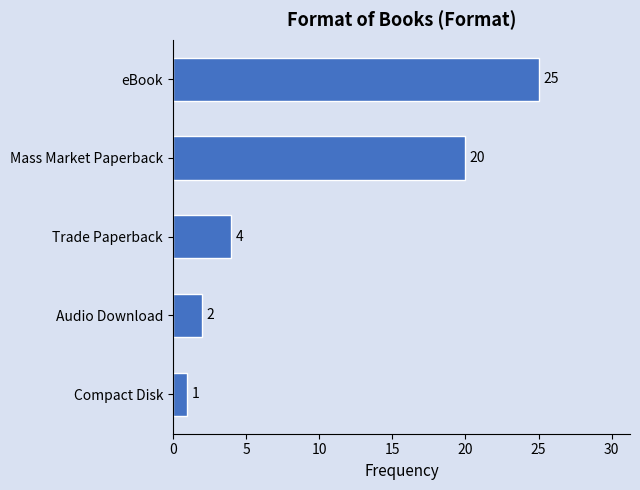

What is the greatest value displayed?

25